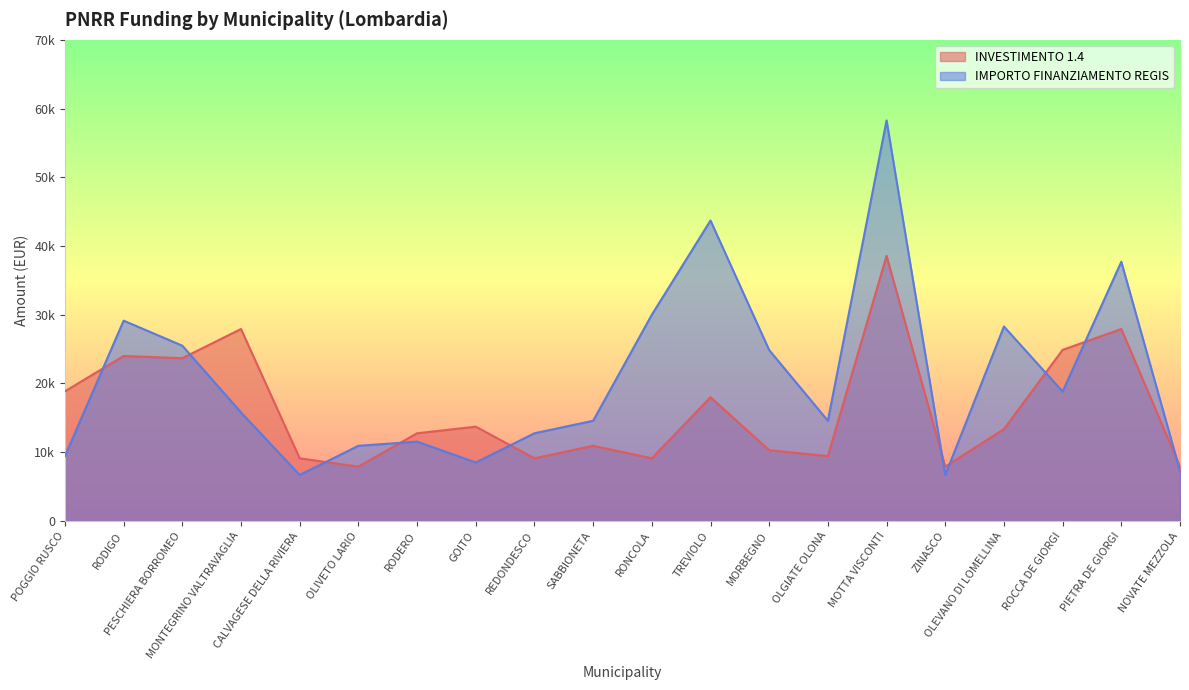

What is the sum of all IMPORTO FINANZIAMENTO REGIS values?

414950